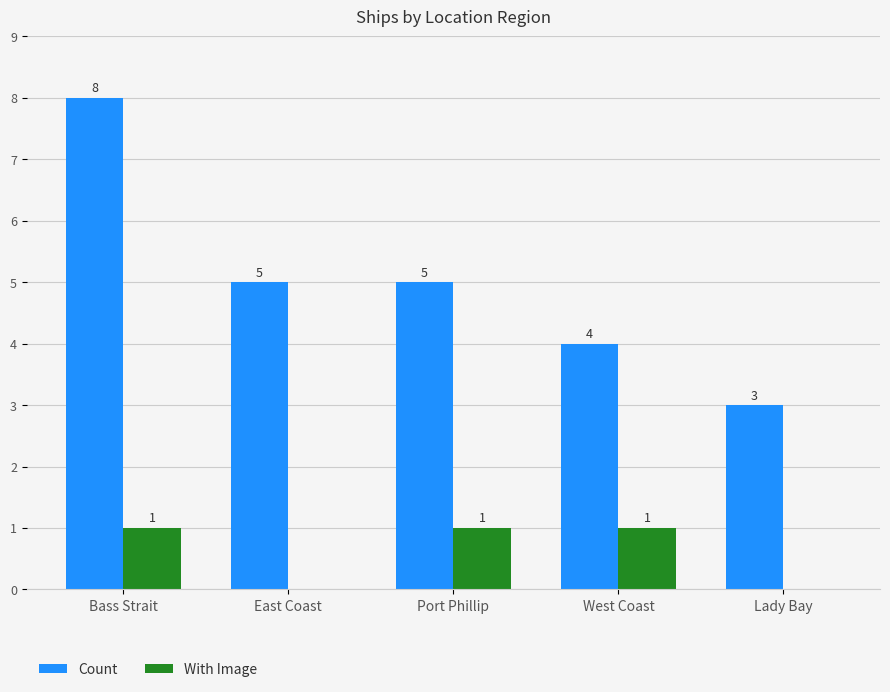

What is the average value of the With Image series?

1